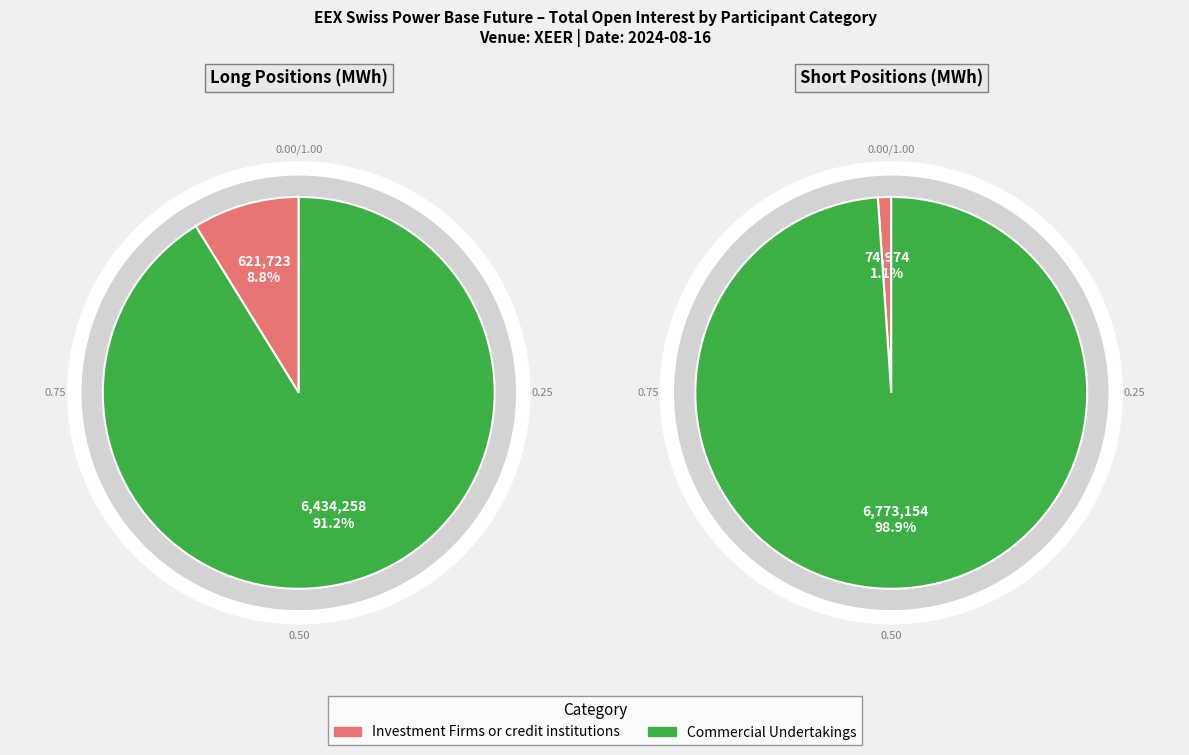

Count the number of slices in the pie.

2